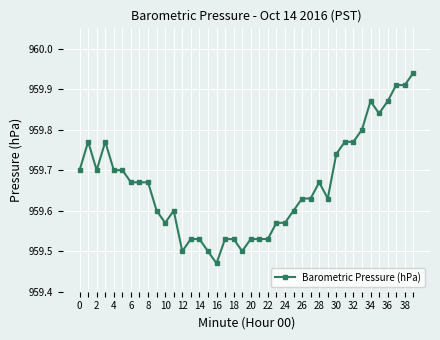

True or false: the data has more than 2 interior local peaks.

True